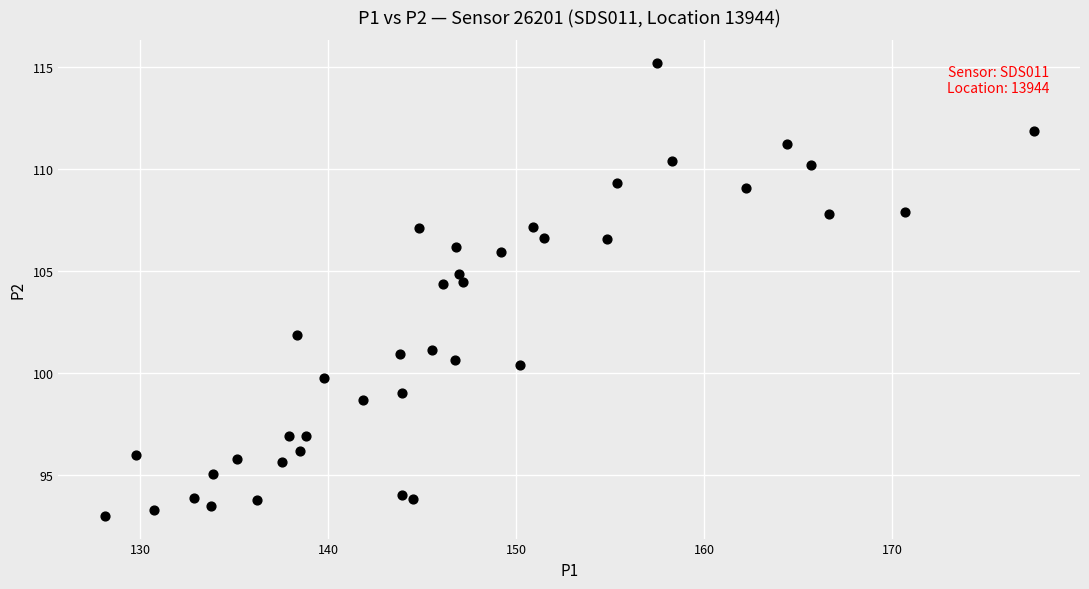

What is the range of X values (max minus min)?

49.4